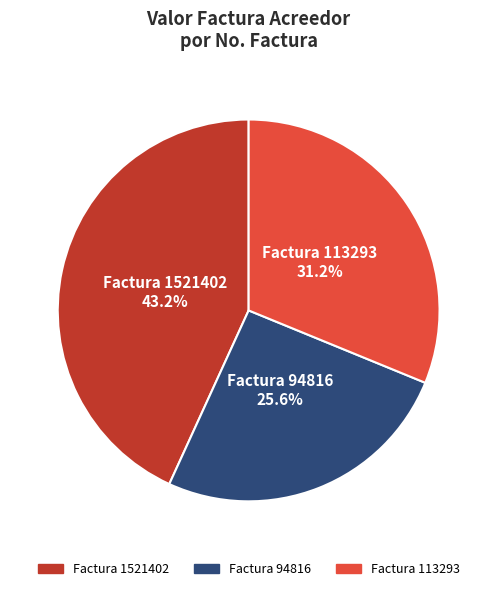

Between Factura 113293 and Factura 1521402, which is larger?

Factura 1521402